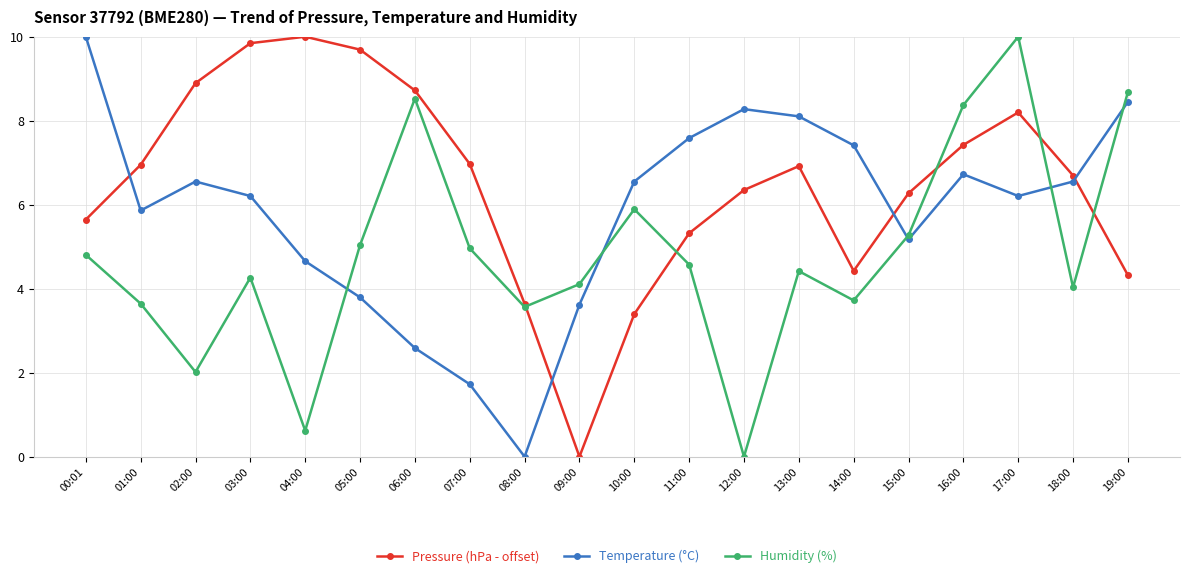

List the series in order of their overall mean, highest first.

Pressure (hPa - offset), Temperature (°C), Humidity (%)